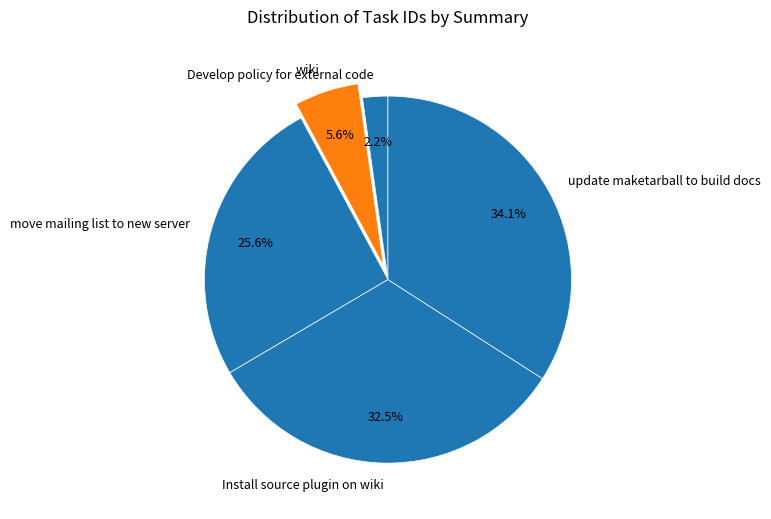

What portion of the pie excludes Develop policy for external code?

97.8%